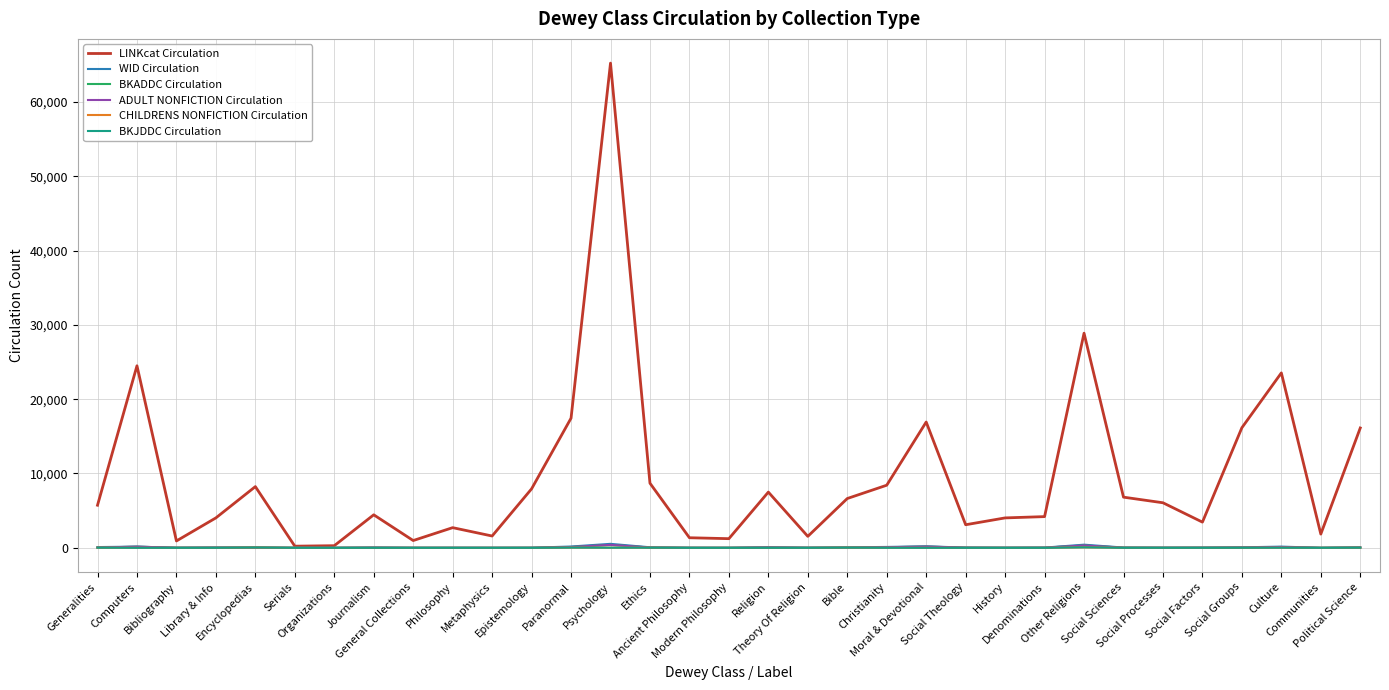

How many data points in ADULT NONFICTION Circulation are less than 22?

16